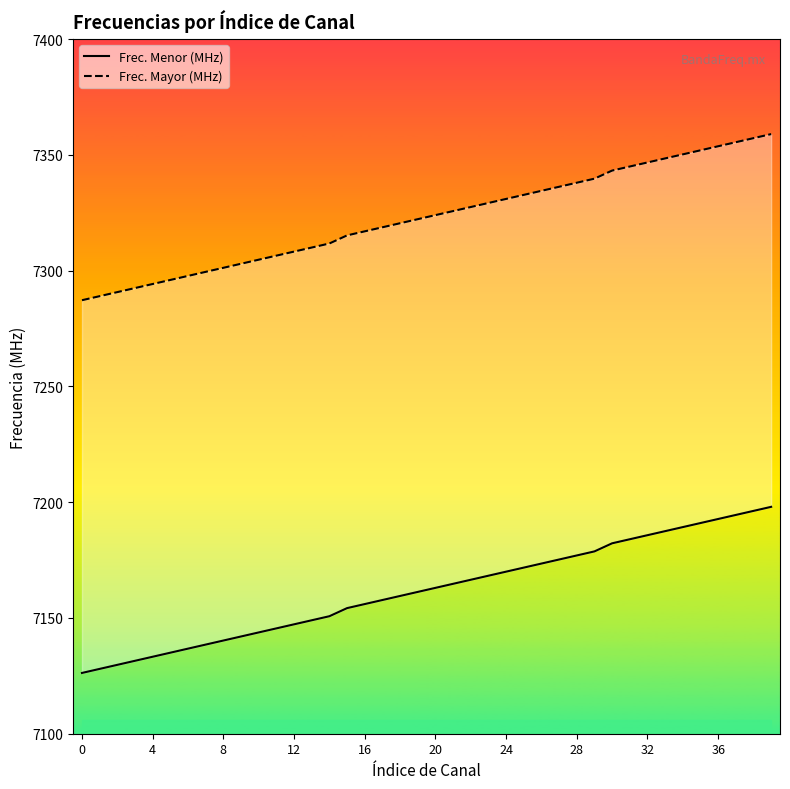

True or false: Frec. Menor (MHz) and Frec. Mayor (MHz) cross at least once.

False